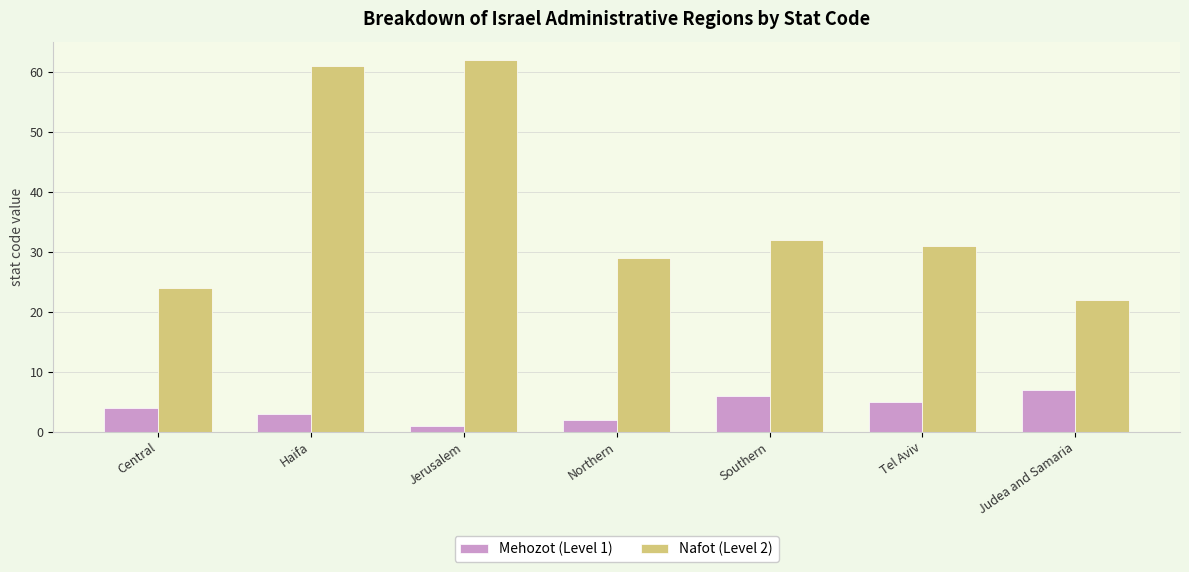

What value does the Mehozot (Level 1) series have at Jerusalem?

1